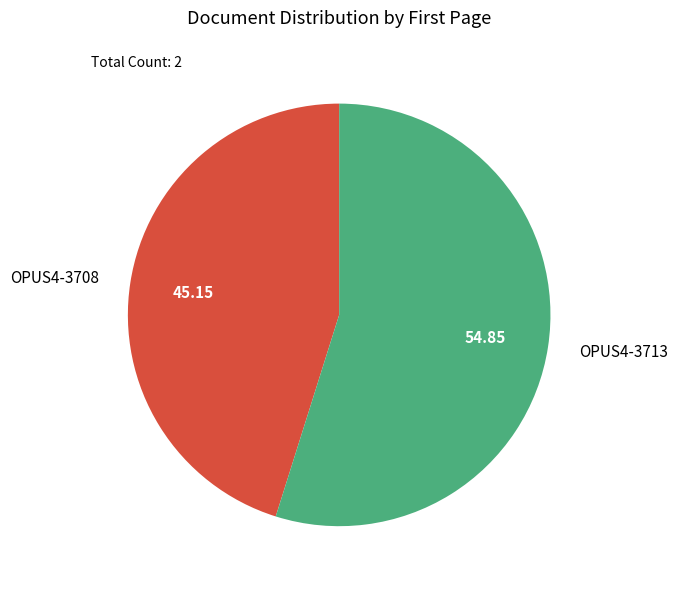

What is the ratio of the value at OPUS4-3708 to the value at OPUS4-3713?

0.8